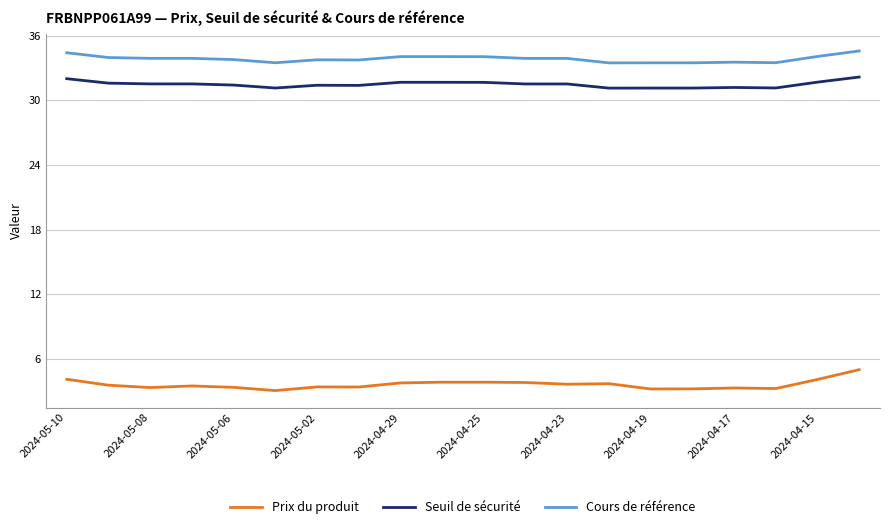

What is the lowest value of the Seuil de sécurité series?

31.1